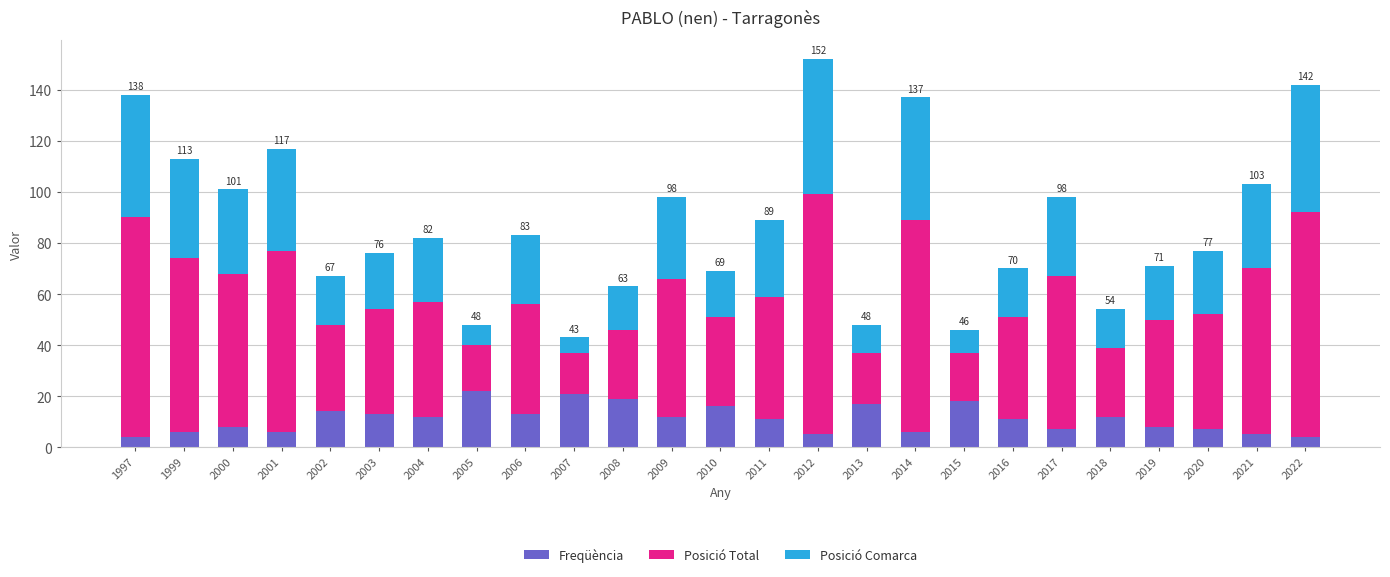

What is the difference between the maximum and minimum values in the Freqüència series?

18